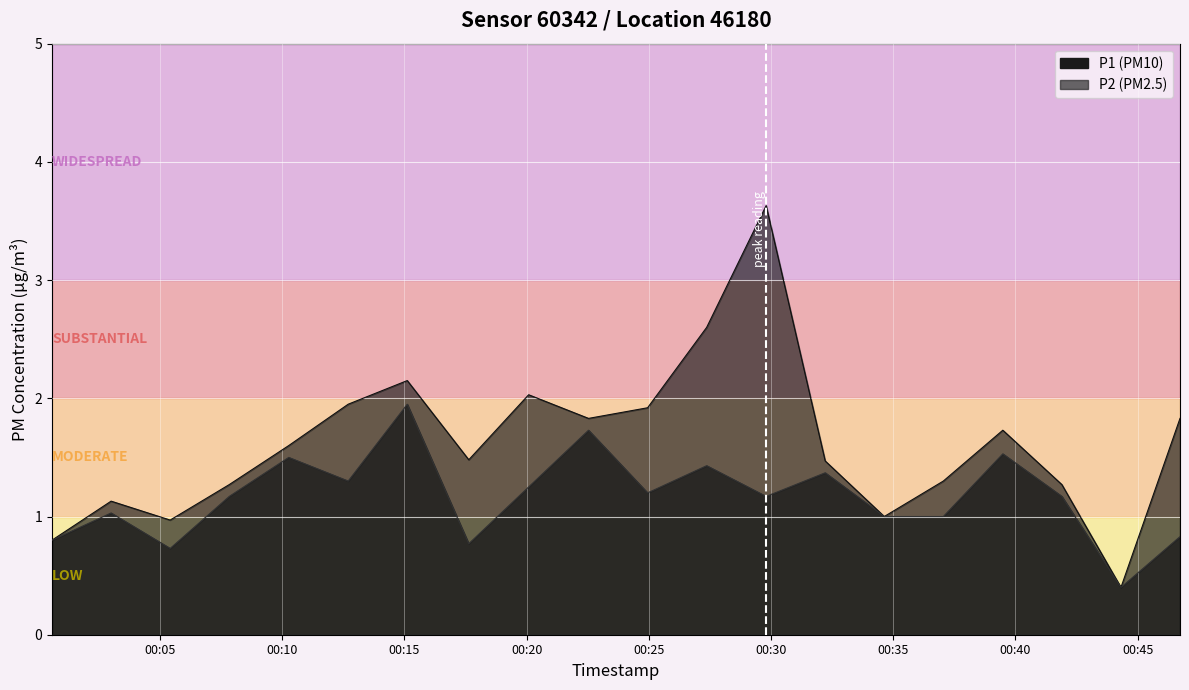

Reading left to right, what are all the values shown in this chart?

P1: 0.8	1.1	1.0	1.3	1.6	1.9	2.1	1.5	2.0	1.8	1.9	2.6	3.6	1.5	1.0	1.3	1.7	1.3	0.4	1.8
P2: 0.8	1.0	0.7	1.2	1.5	1.3	1.9	0.8	1.2	1.7	1.2	1.4	1.2	1.4	1.0	1.0	1.5	1.2	0.4	0.8